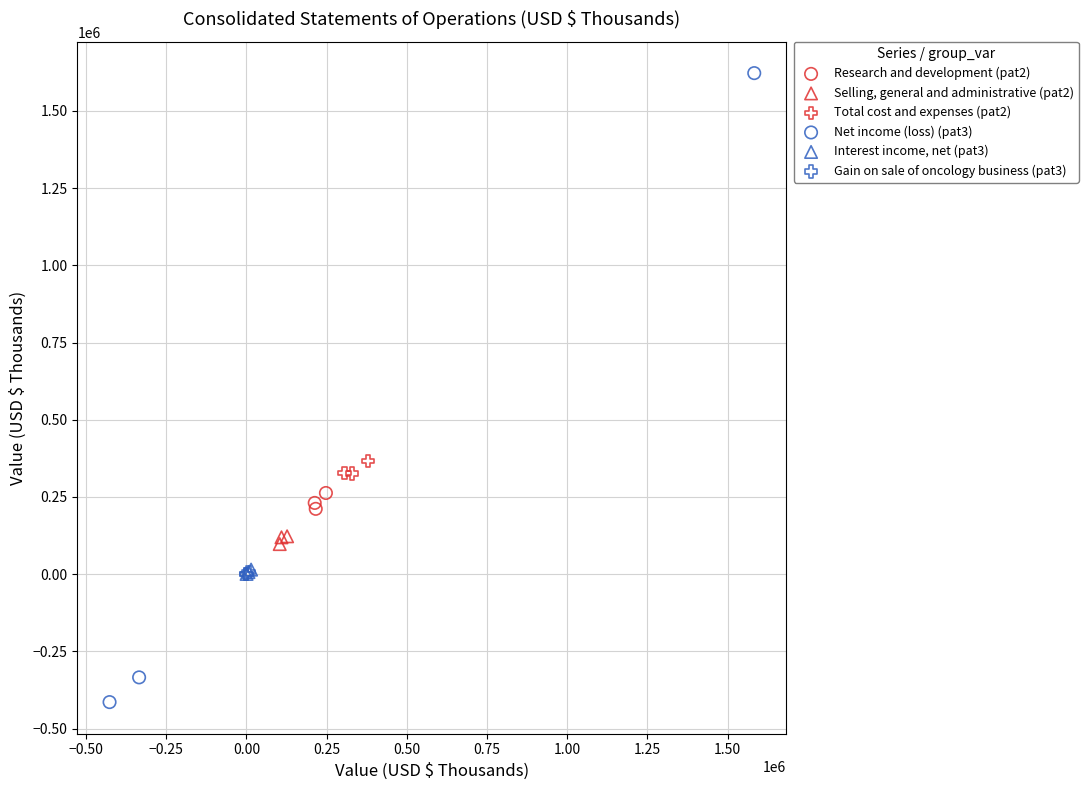

What are all the series names shown in the legend?

Research and development (pat2), Selling, general and administrative (pat2), Total cost and expenses (pat2), Net income (loss) (pat3), Interest income, net (pat3), Gain on sale of oncology business (pat3)